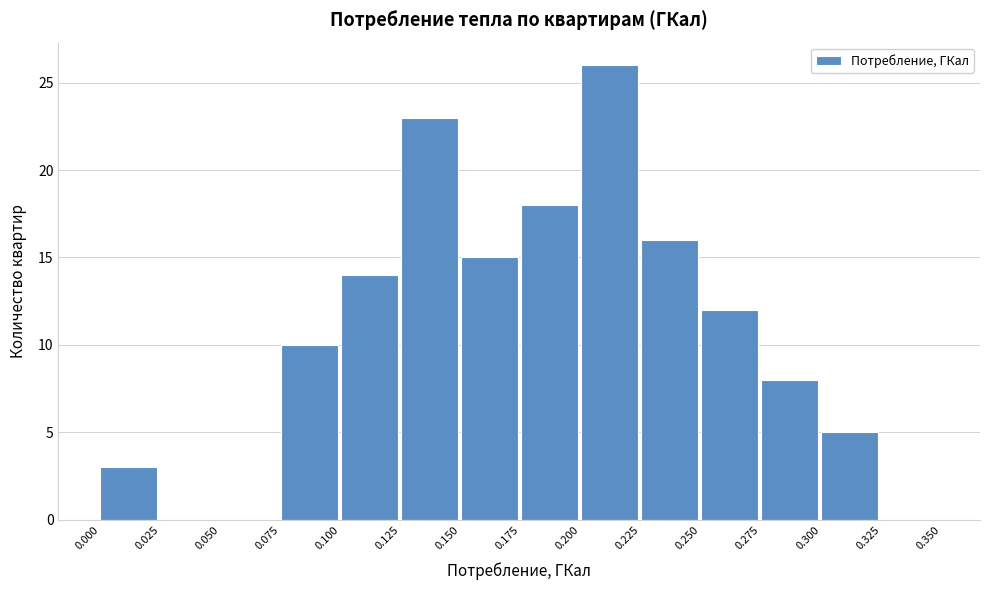

What is the height of the bar covering 0.175 to 0.200 on the x-axis? The values are not printed on the chart, so give them approximately, as read against the axis.

18